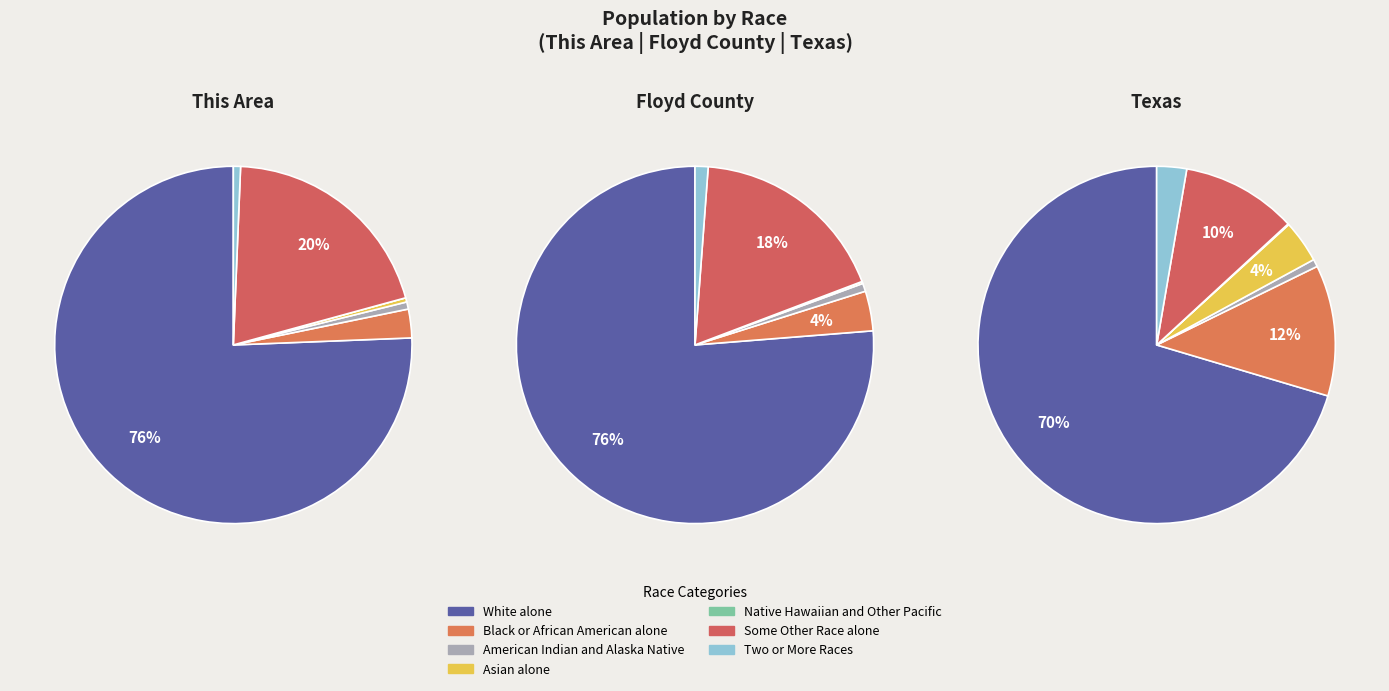

Count the number of slices in the pie.

7